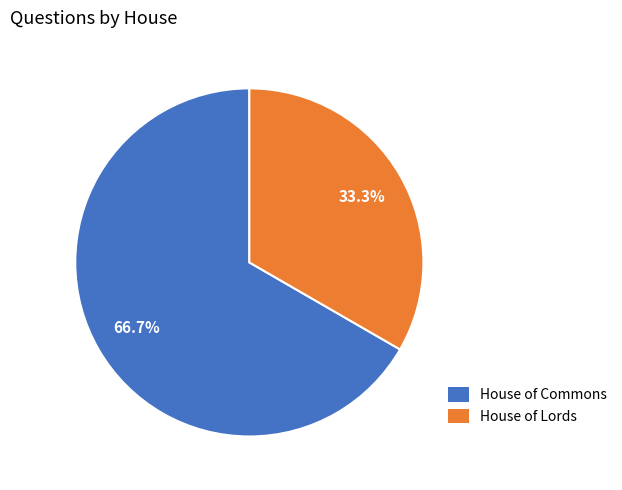

What is the smallest slice in the pie chart?

House of Lords